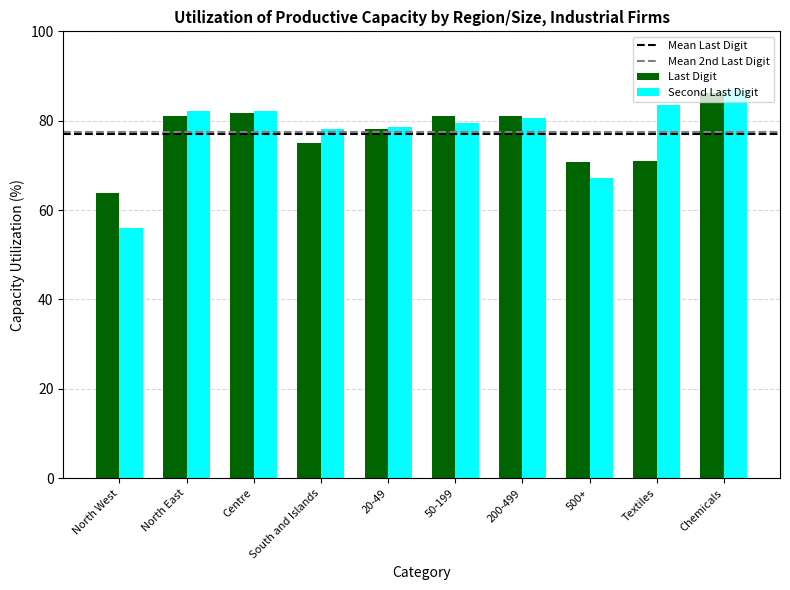

At which label is Second Last Digit closest to 71?

500+